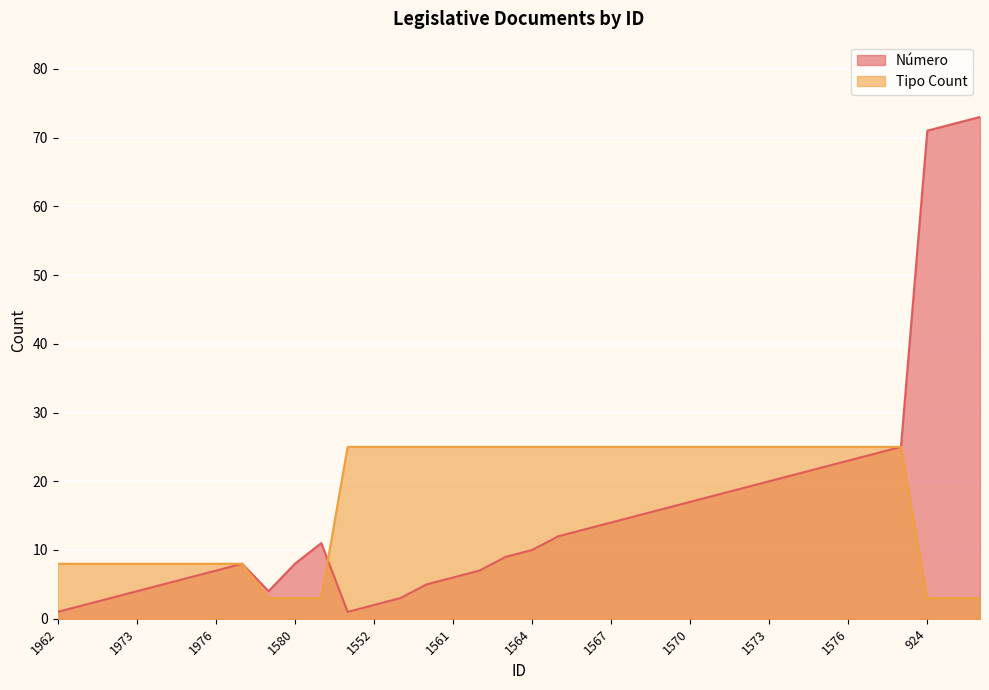

True or false: Tipo Count has more than 2 interior local peaks.

False